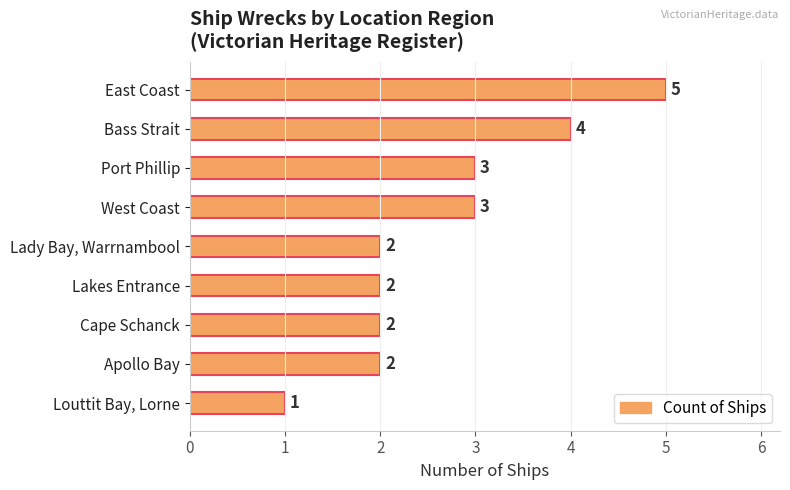

What is the greatest value displayed?

5